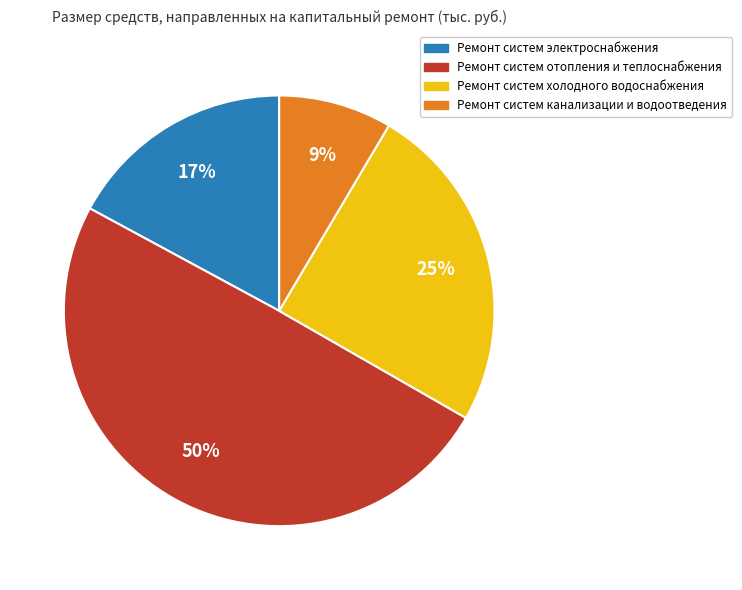

To the nearest percent, what is the average slice percentage?

25%